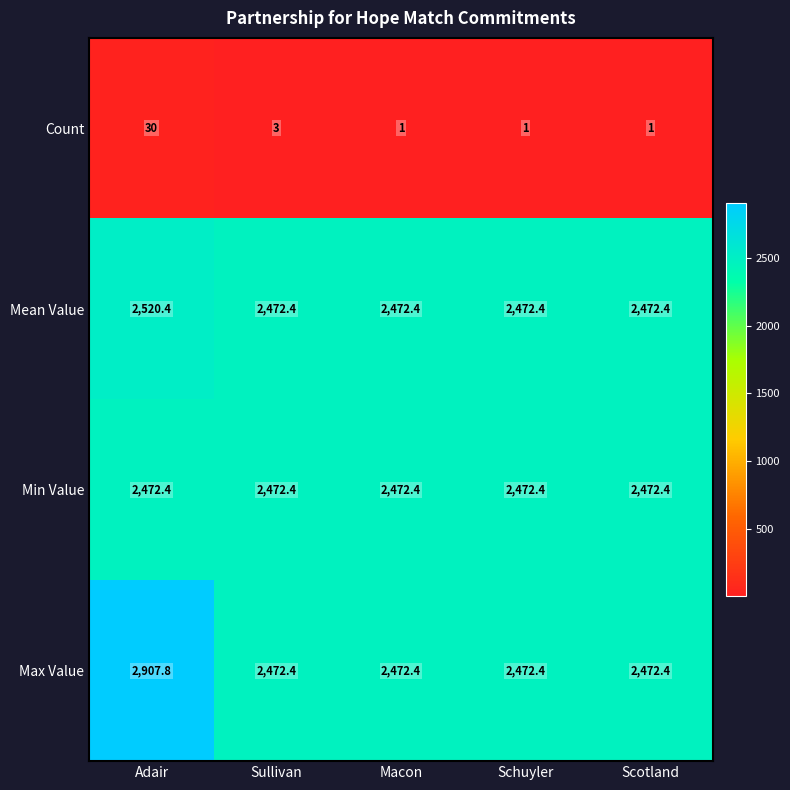

What is the difference between the highest and lowest values at Schuyler?

2471.4